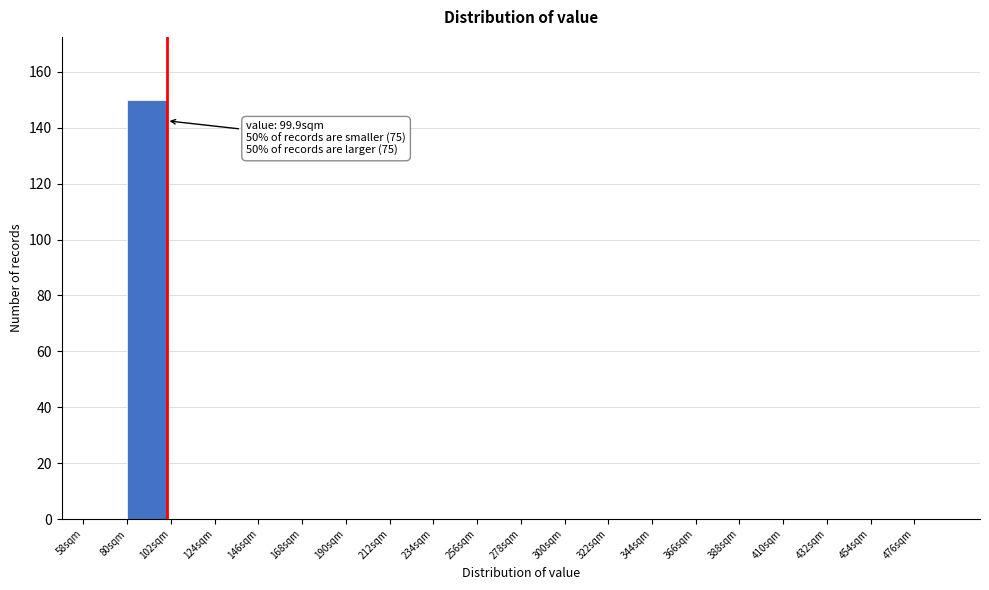

Over which range of the x-axis is the bar tallest?

80 to 102